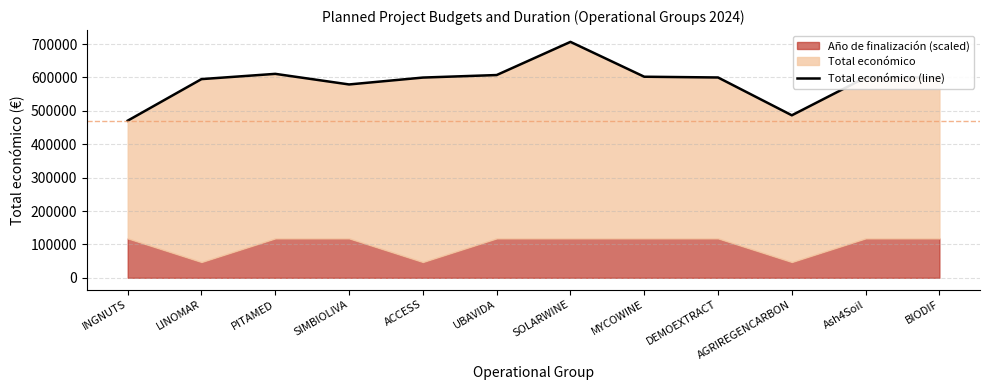

Approximately how many times larger is the value at DEMOEXTRACT compared to BIODIF?

1.0